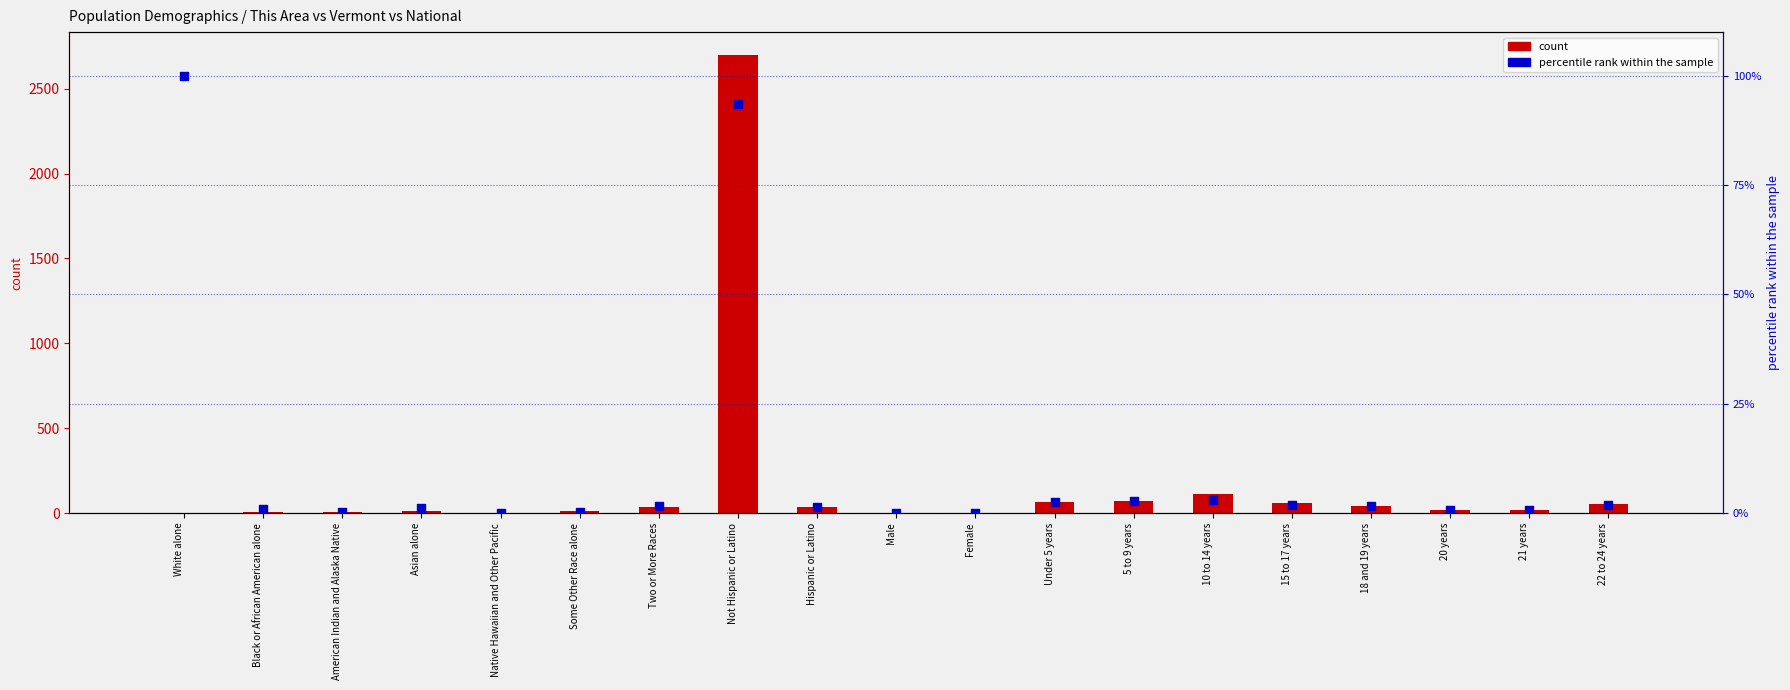

Which series contains the lowest Y value?

percentile rank within the sample